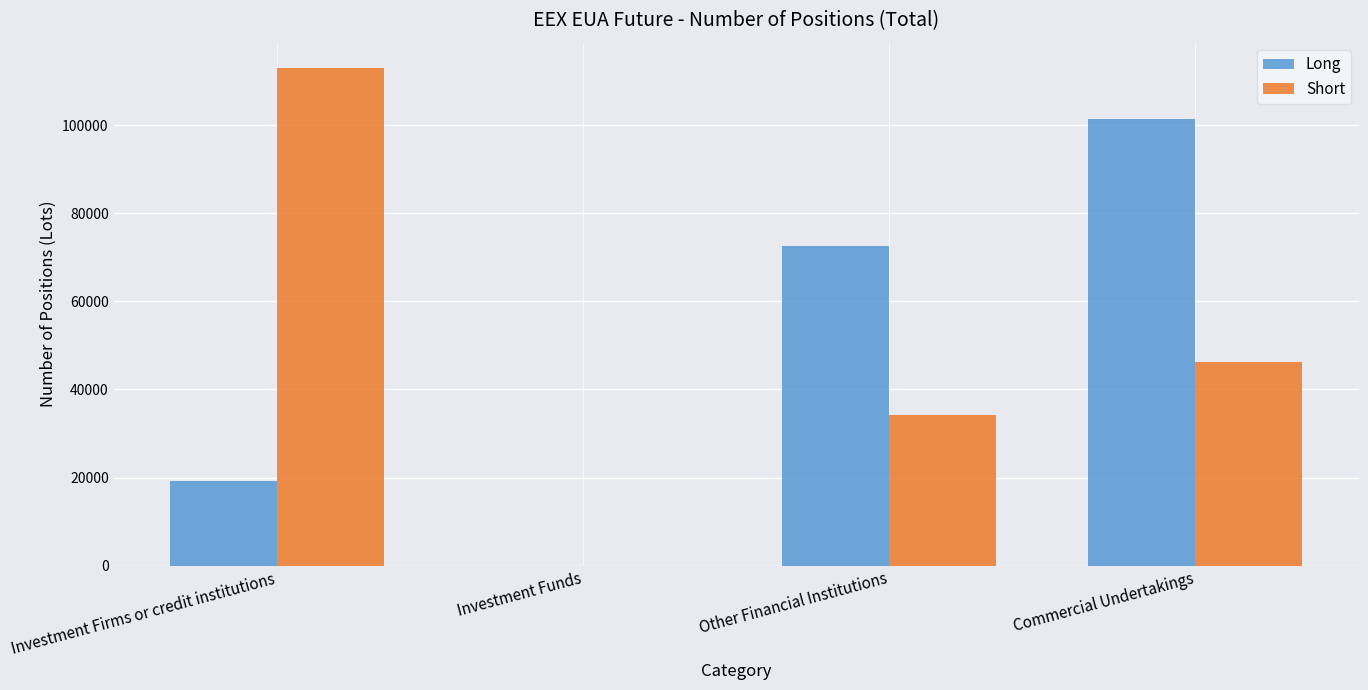

What is the total value across all series at Commercial Undertakings?

147595